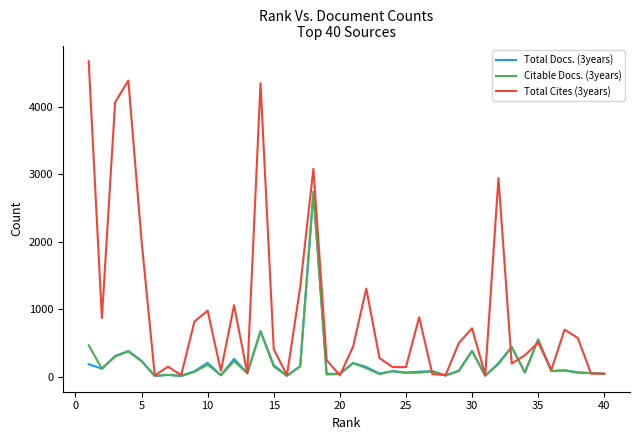

What are all the series names shown in the legend?

Total Docs. (3years), Citable Docs. (3years), Total Cites (3years)